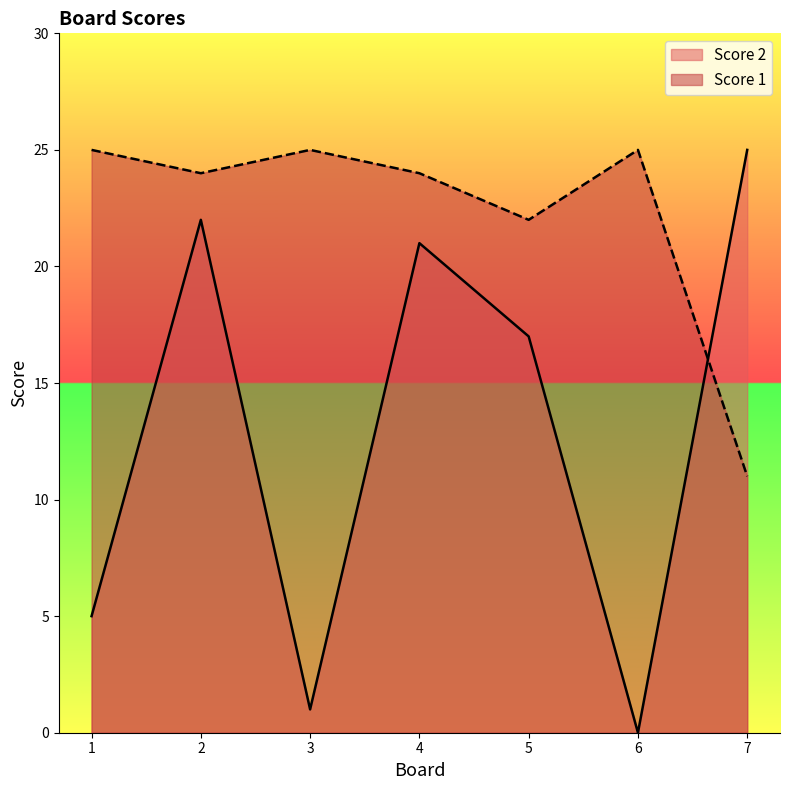

Where is the first local maximum for Score 2?

2